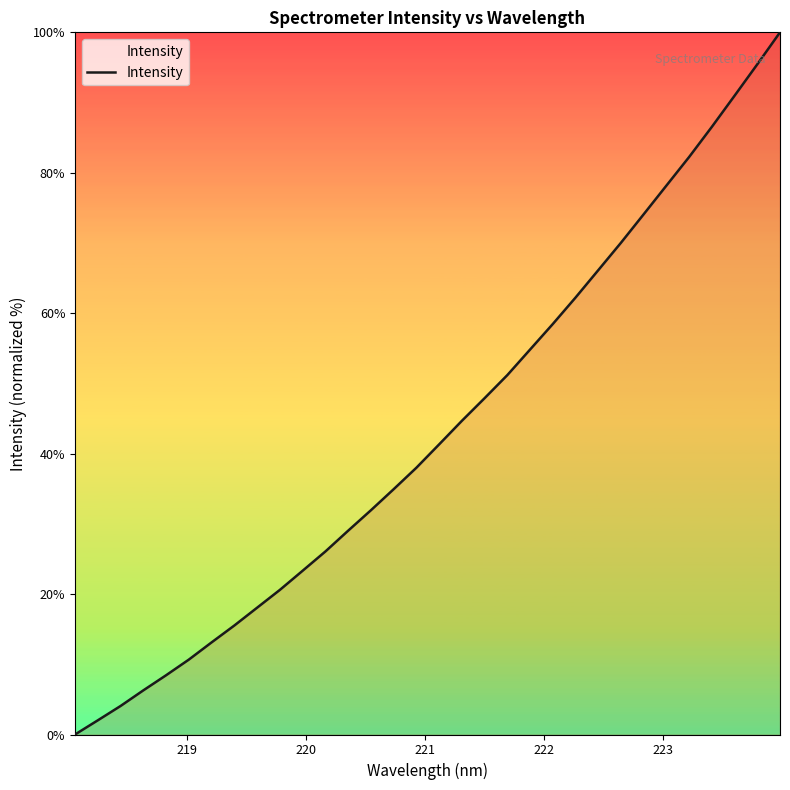

What is the greatest value displayed?

100.0